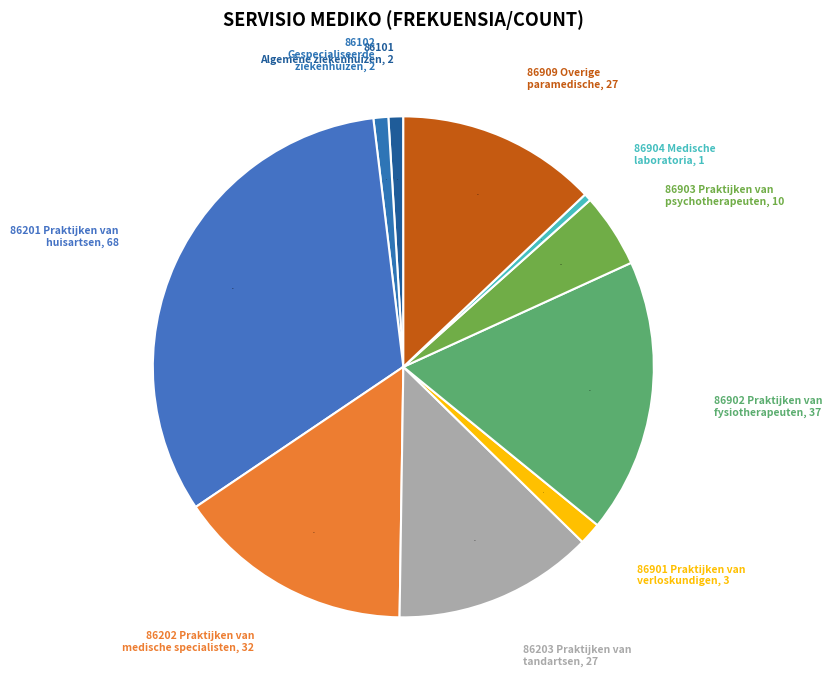

Rank the categories by value from lowest to highest.

86904 Medische
laboratoria, 86101 Algemene
ziekenhuizen, 86102 Gespecialiseerde
ziekenhuizen, 86901 Praktijken van
verloskundigen, 86903 Praktijken van
psychotherapeuten, 86203 Praktijken van
tandartsen, 86909 Overige
paramedische praktijken, 86202 Praktijken van
medische specialisten, 86902 Praktijken van
fysiotherapeuten, 86201 Praktijken van
huisartsen